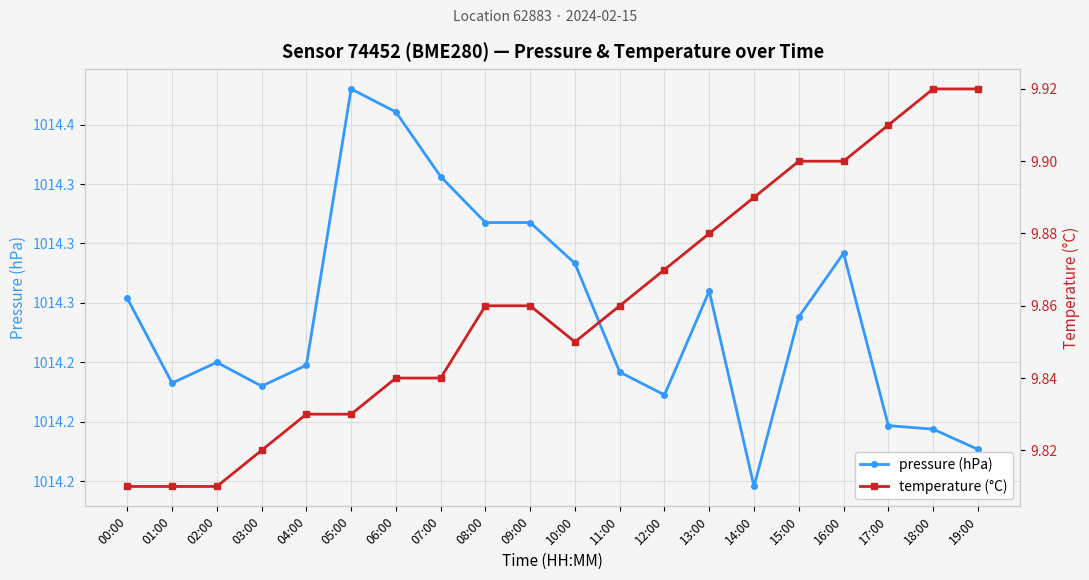

Which category has the lowest value in the temperature (°C) series?

00:00